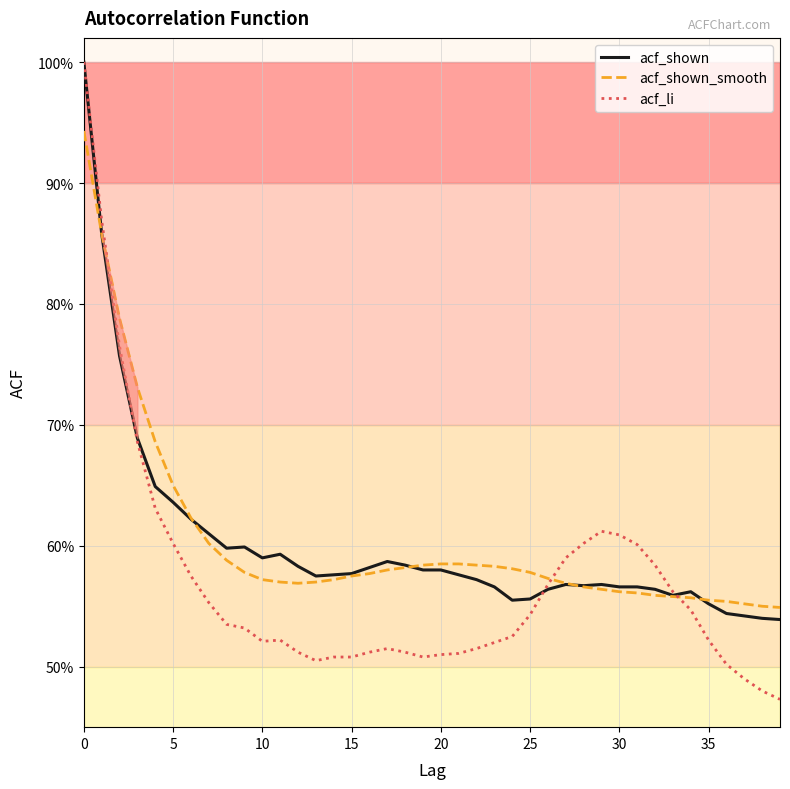

True or false: acf_shown_smooth has more than 1 points higher than both neighbors.

False